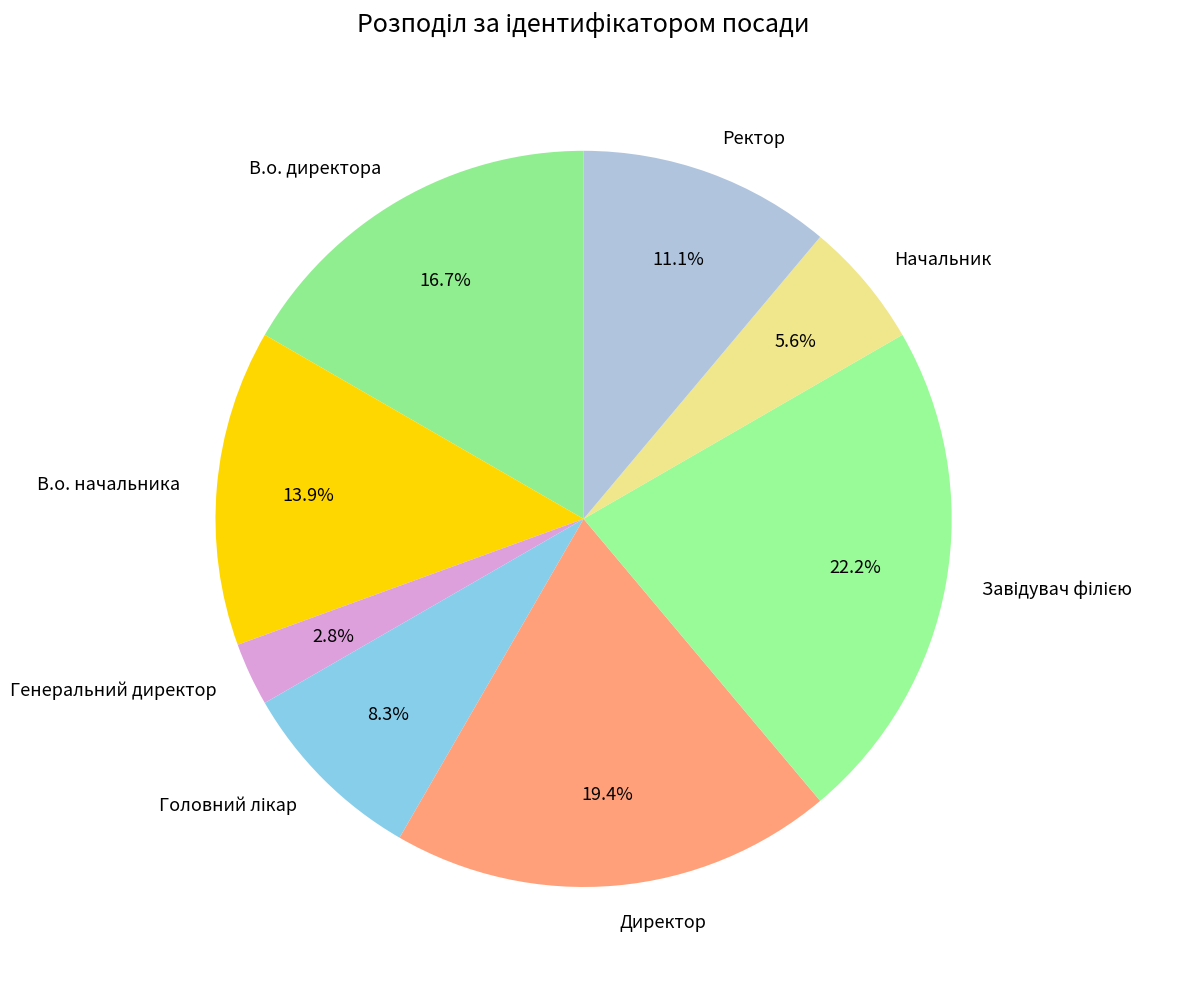

What percentage do Генеральний директор and В.о. начальника together represent?

16.7%